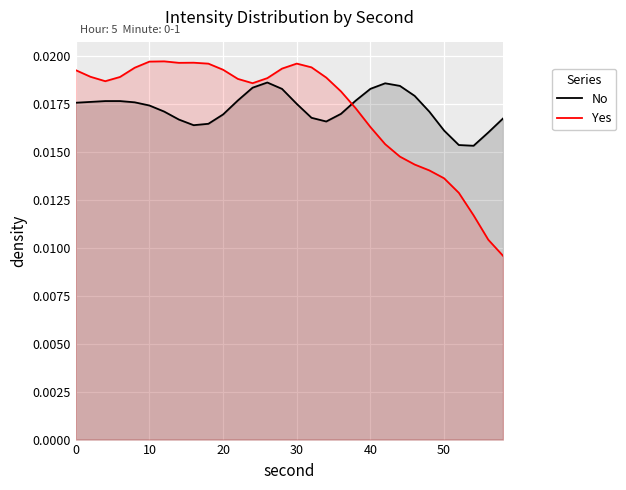

Which series has the widest spread of values?

Yes